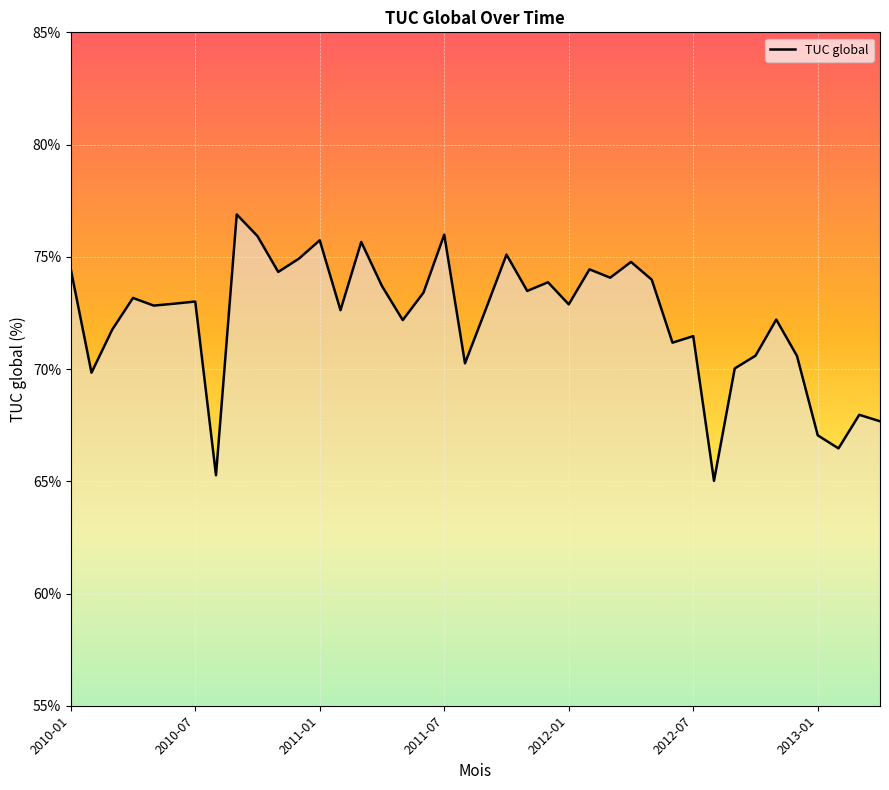

What is the smallest value displayed?

65.0